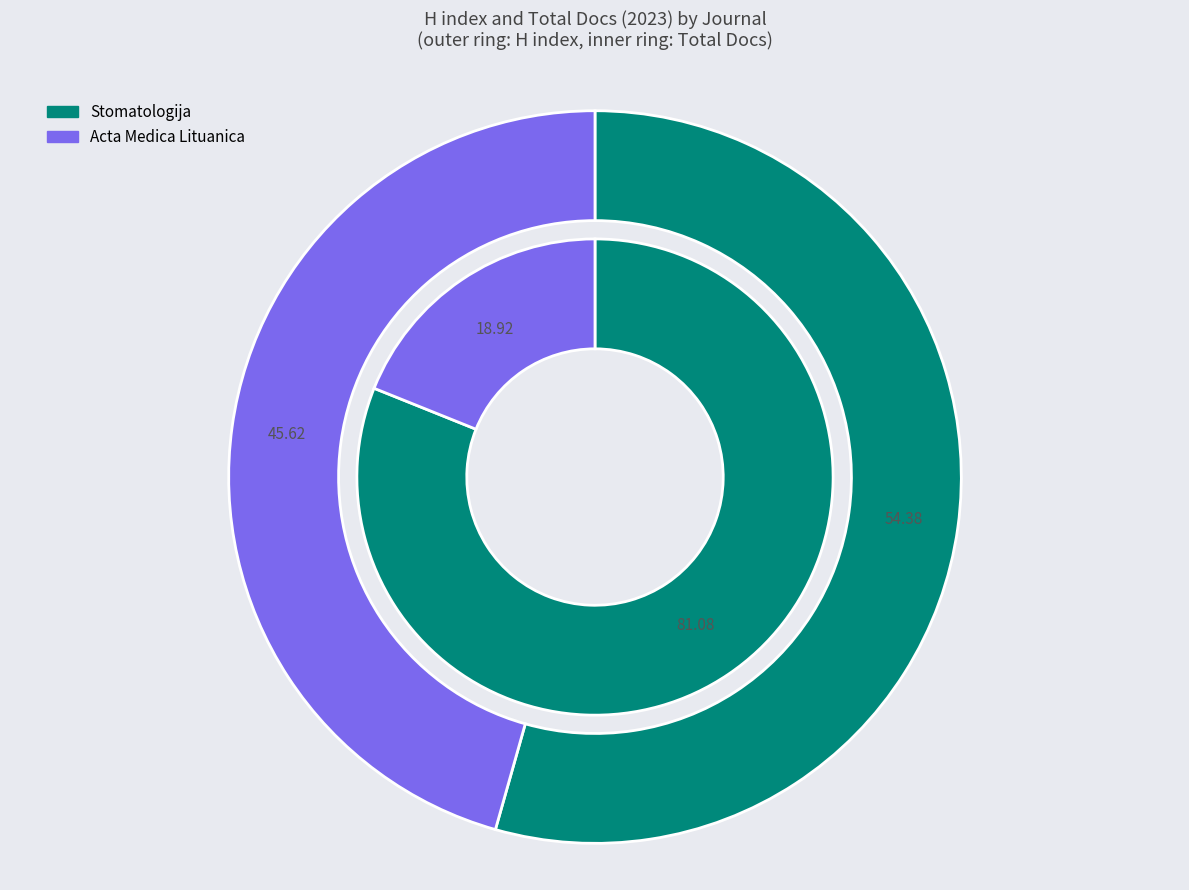

How many slices are in this pie chart?

2